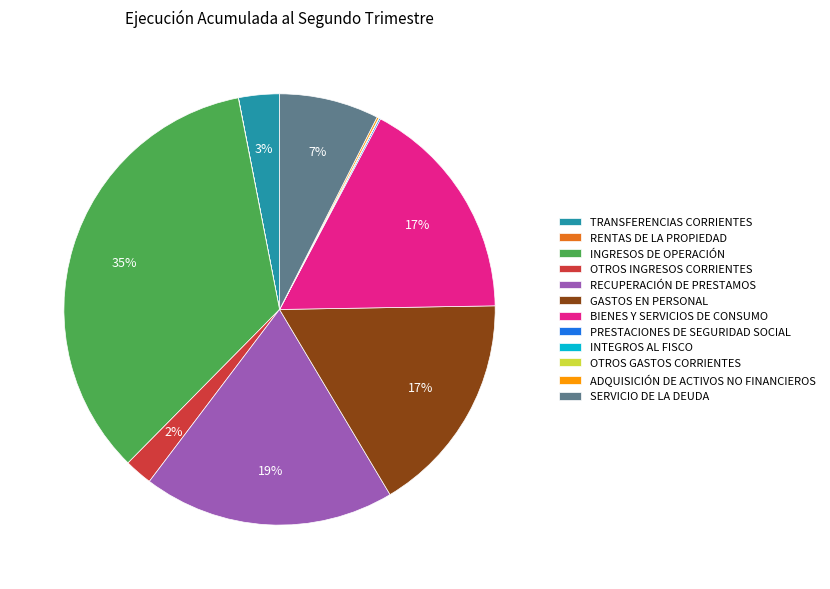

Is there any slice that represents more than half of the pie?

No